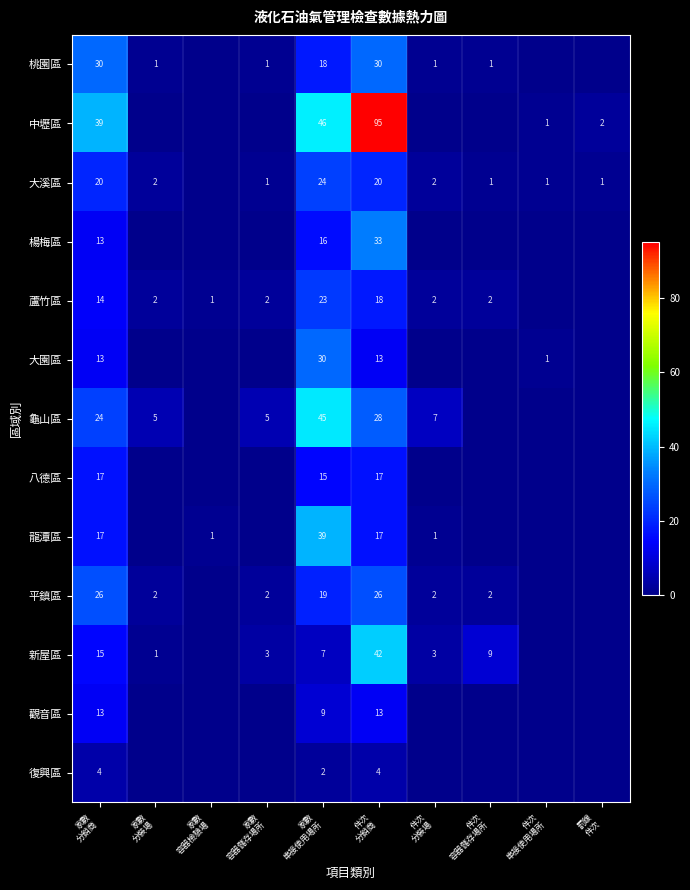

The value of 蘆竹區 at 家數 串接使用場所 is 38. True or false?

False